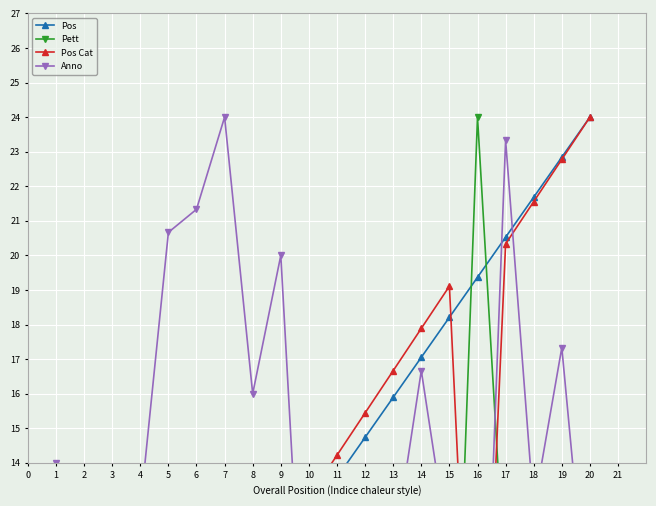

Is it true that Pett equals 6.3 at 3?

False